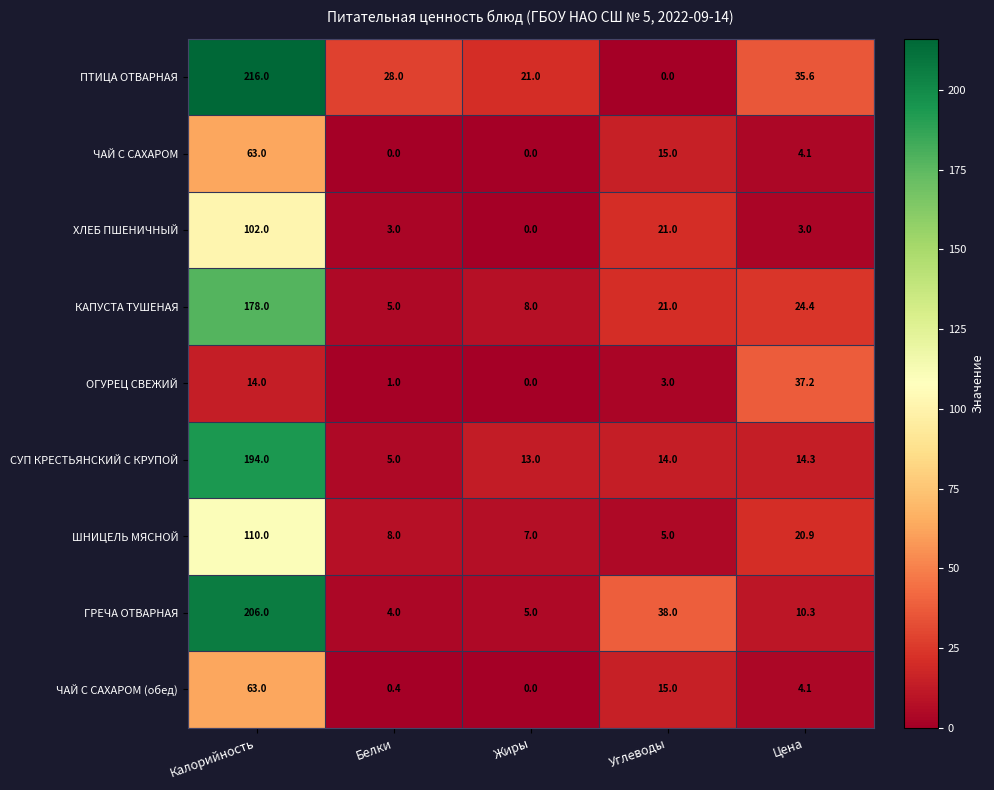

What is the sum of the ОГУРЕЦ СВЕЖИЙ values at Жиры and Белки?

1.0